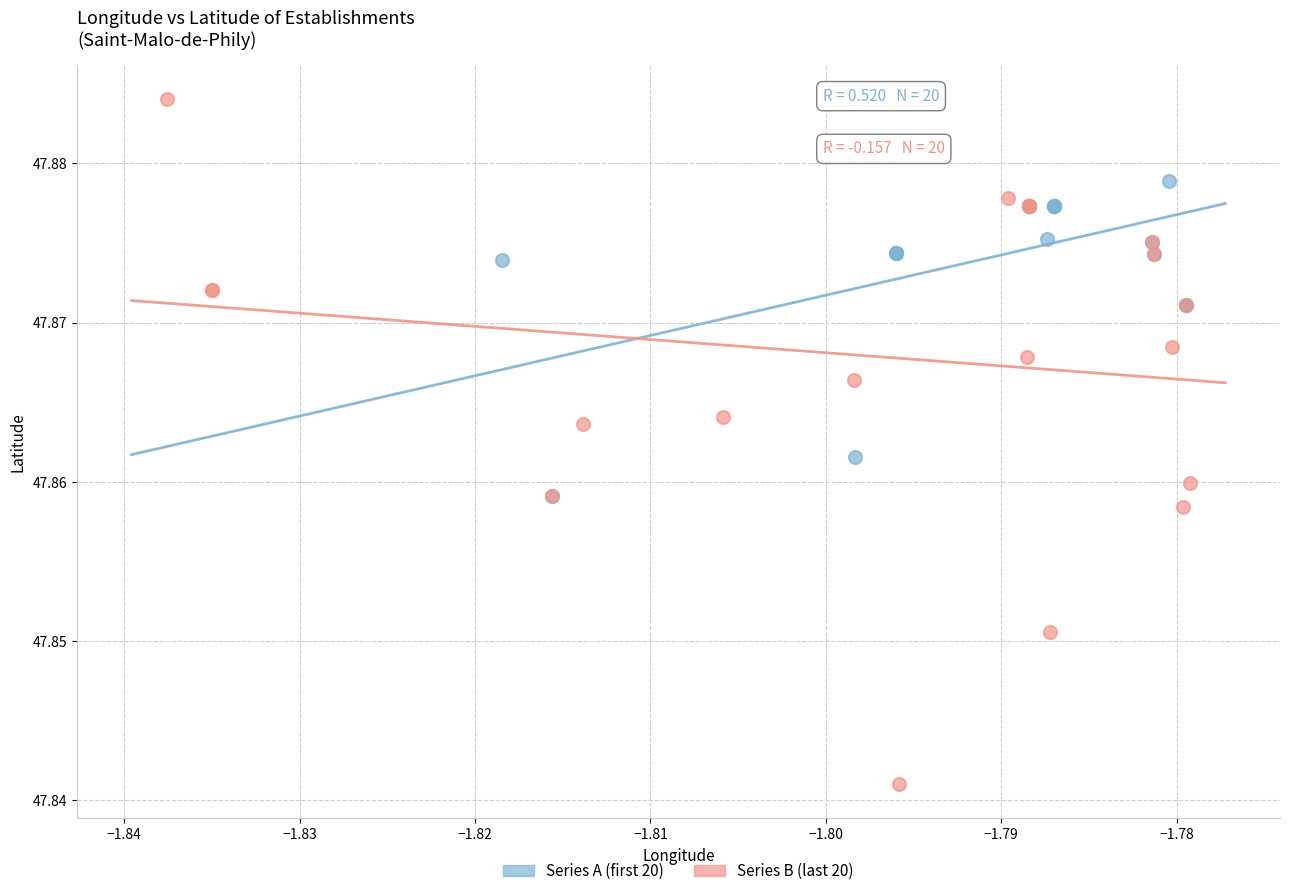

Which series has the widest spread of Y values?

Series B (last 20)